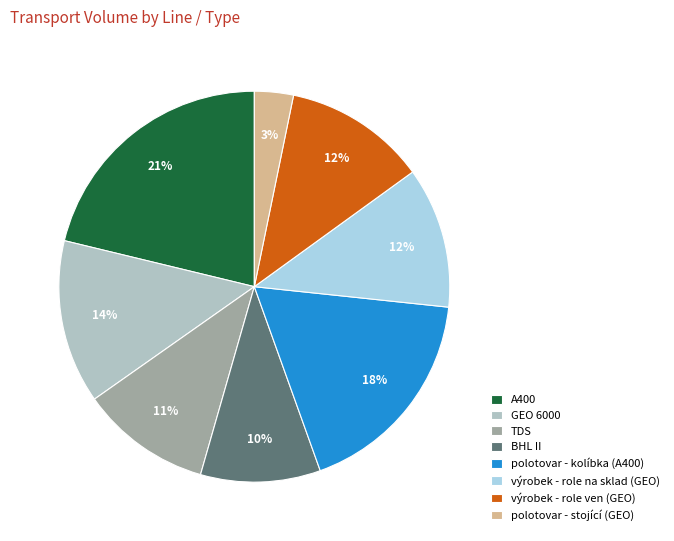

What is the largest slice in the pie chart?

A400